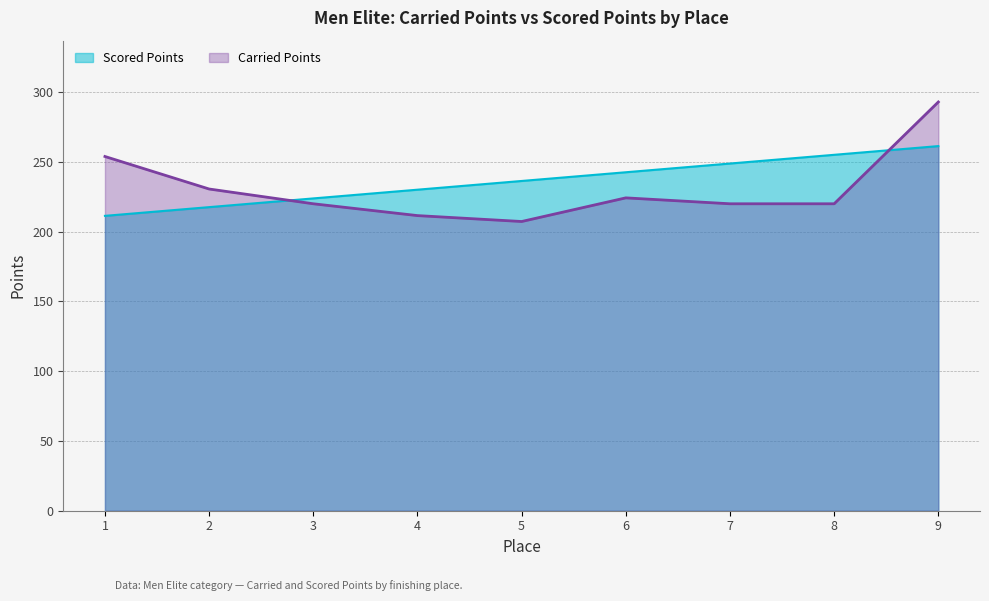

Where is the first local minimum for Carried Points?

5